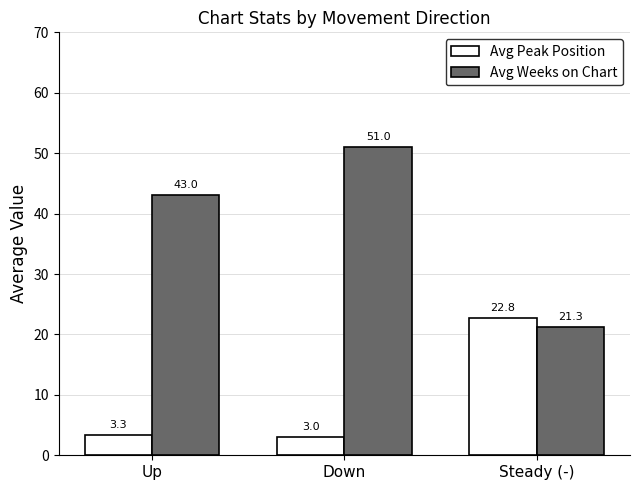

What is the label of the 1st bar from the right?

Steady (-)